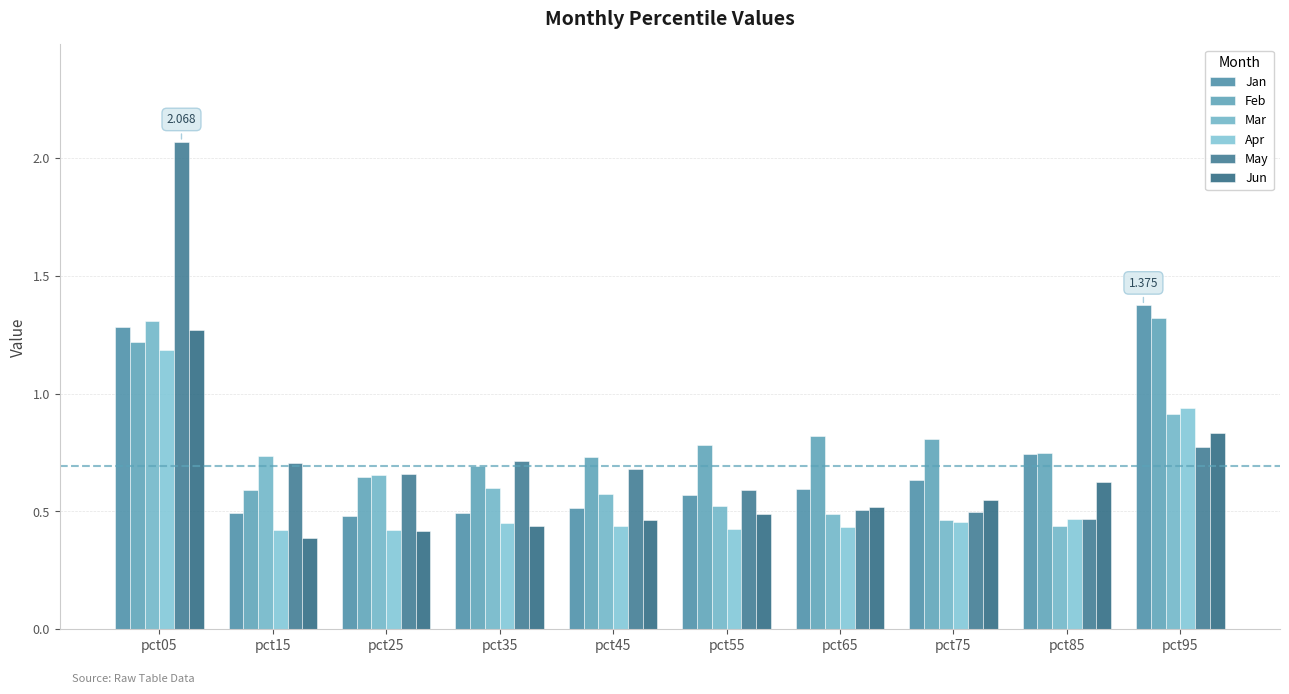

Does the chart contain any negative values?

No